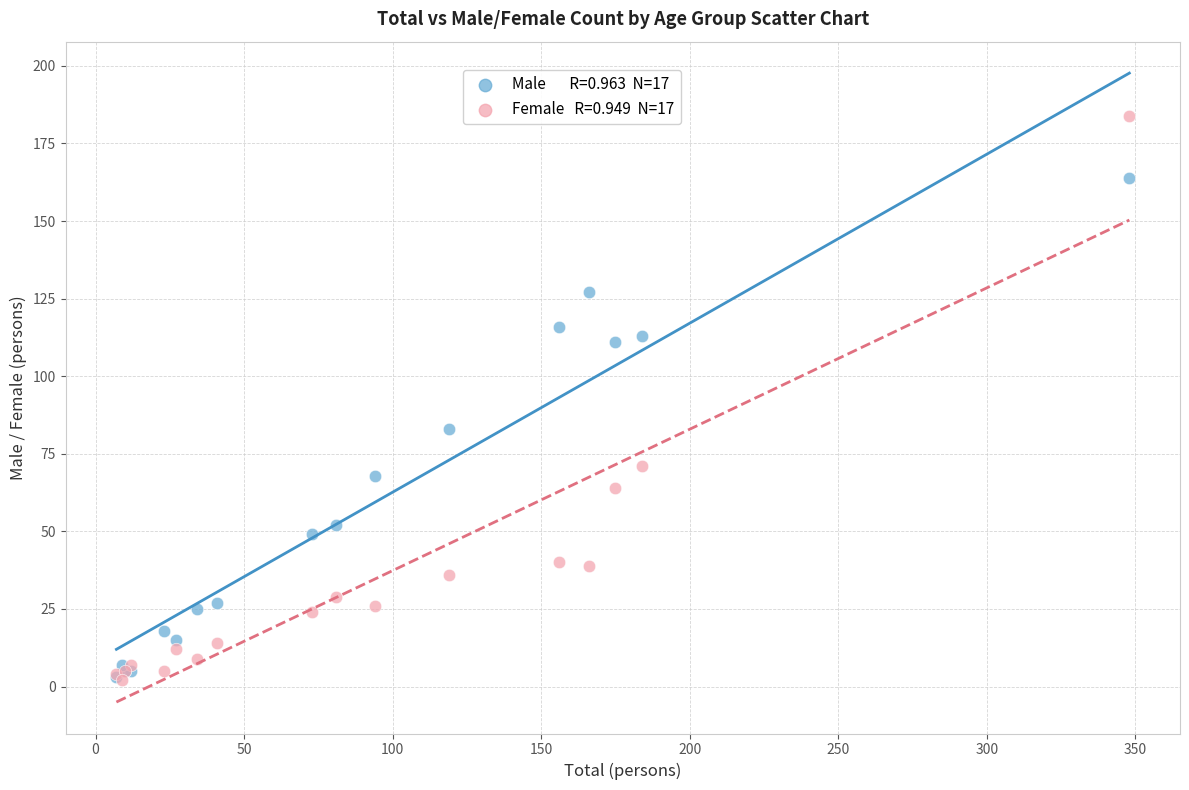

Across all series, what Y value is closest to 93?

83